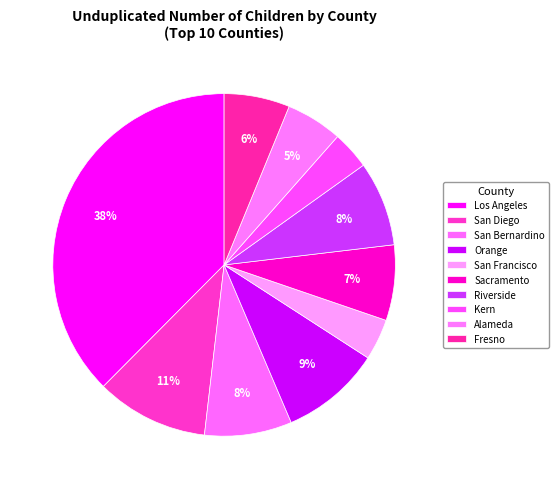

How many segments does this pie chart have?

10